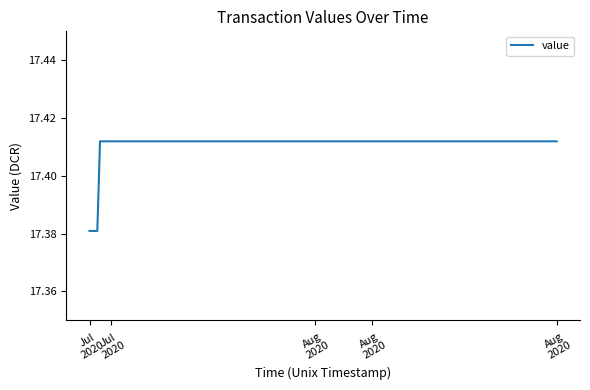

Which category has the lowest value across all series?

Jul
2020